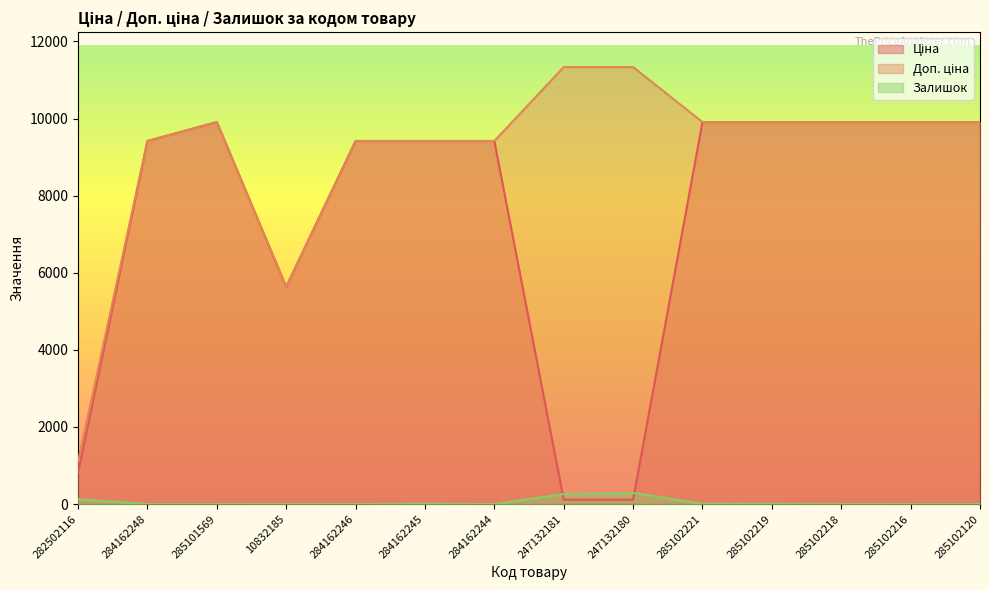

What is the maximum value for Ціна?

9908.5